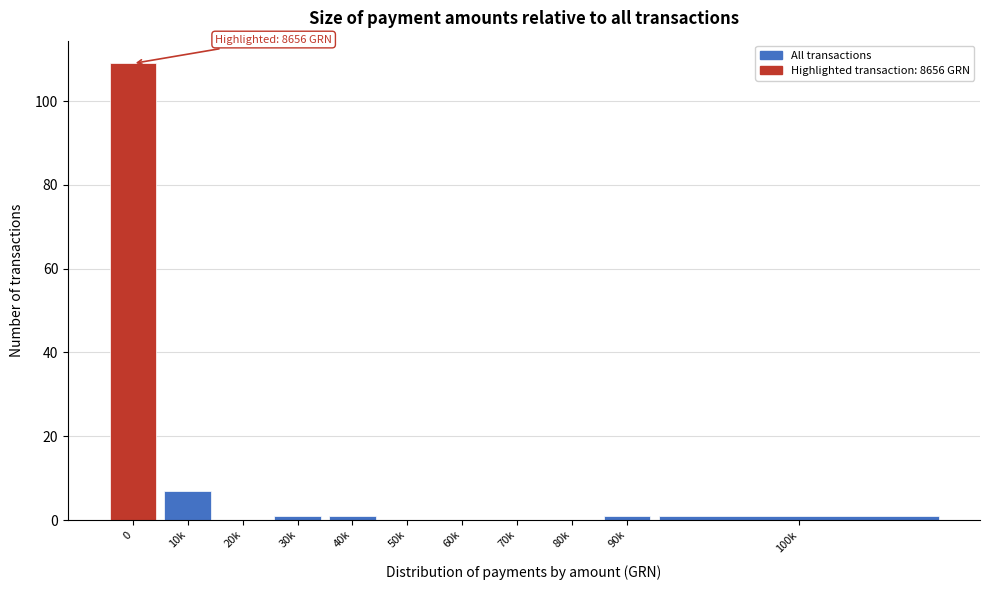

Reading left to right, list all the values displayed in this chart.

0=109	10k=7	20k=0	30k=1	40k=1	50k=0	60k=0	70k=0	80k=0	90k=1	100k=1